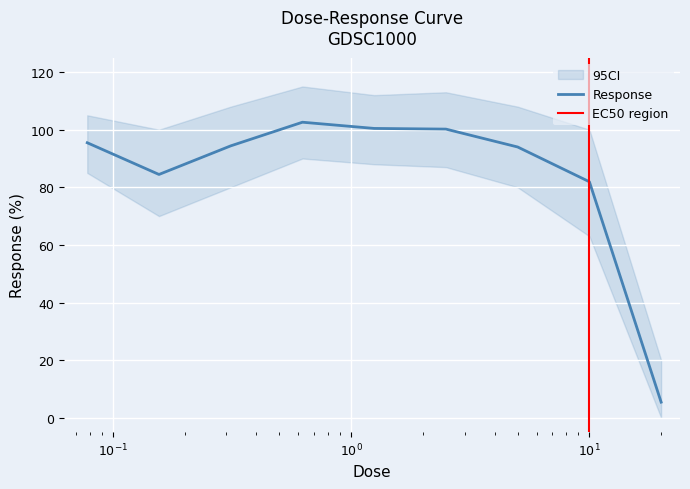

The value at 5.0 is 94.0. True or false?

True